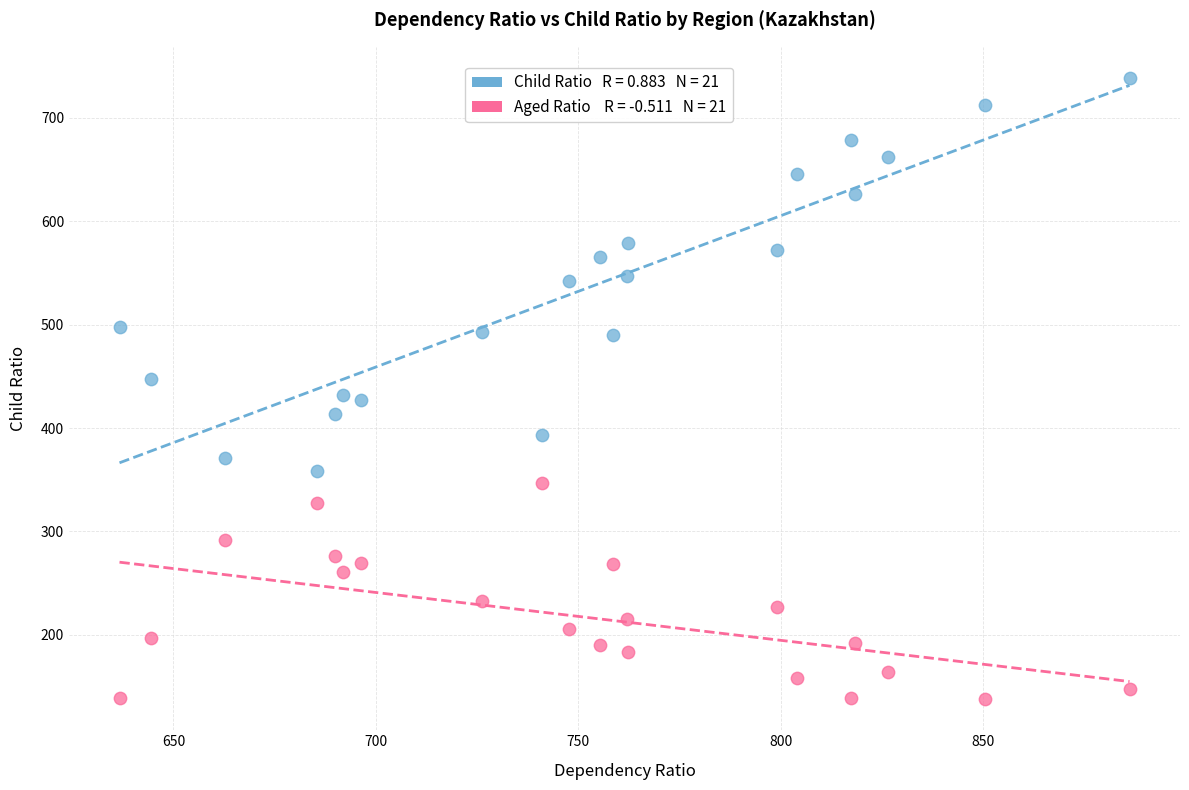

Across all data points, what is the range of X values (max minus min)?

249.5